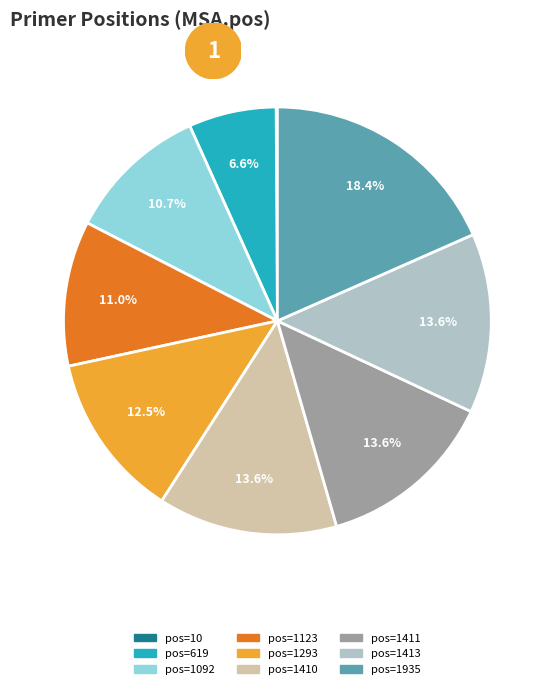

Is there a majority slice in this chart?

No